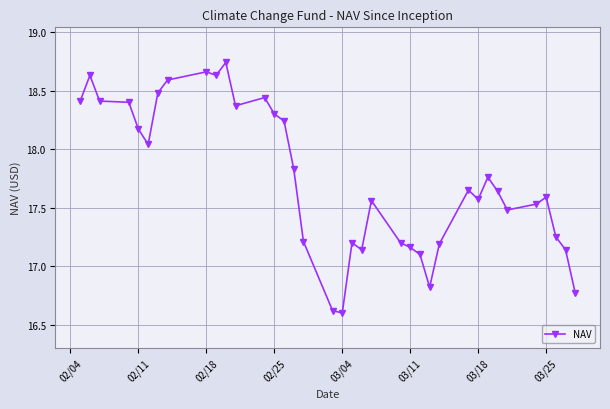

True or false: there are more than 0 points higher than both neighbors.

True